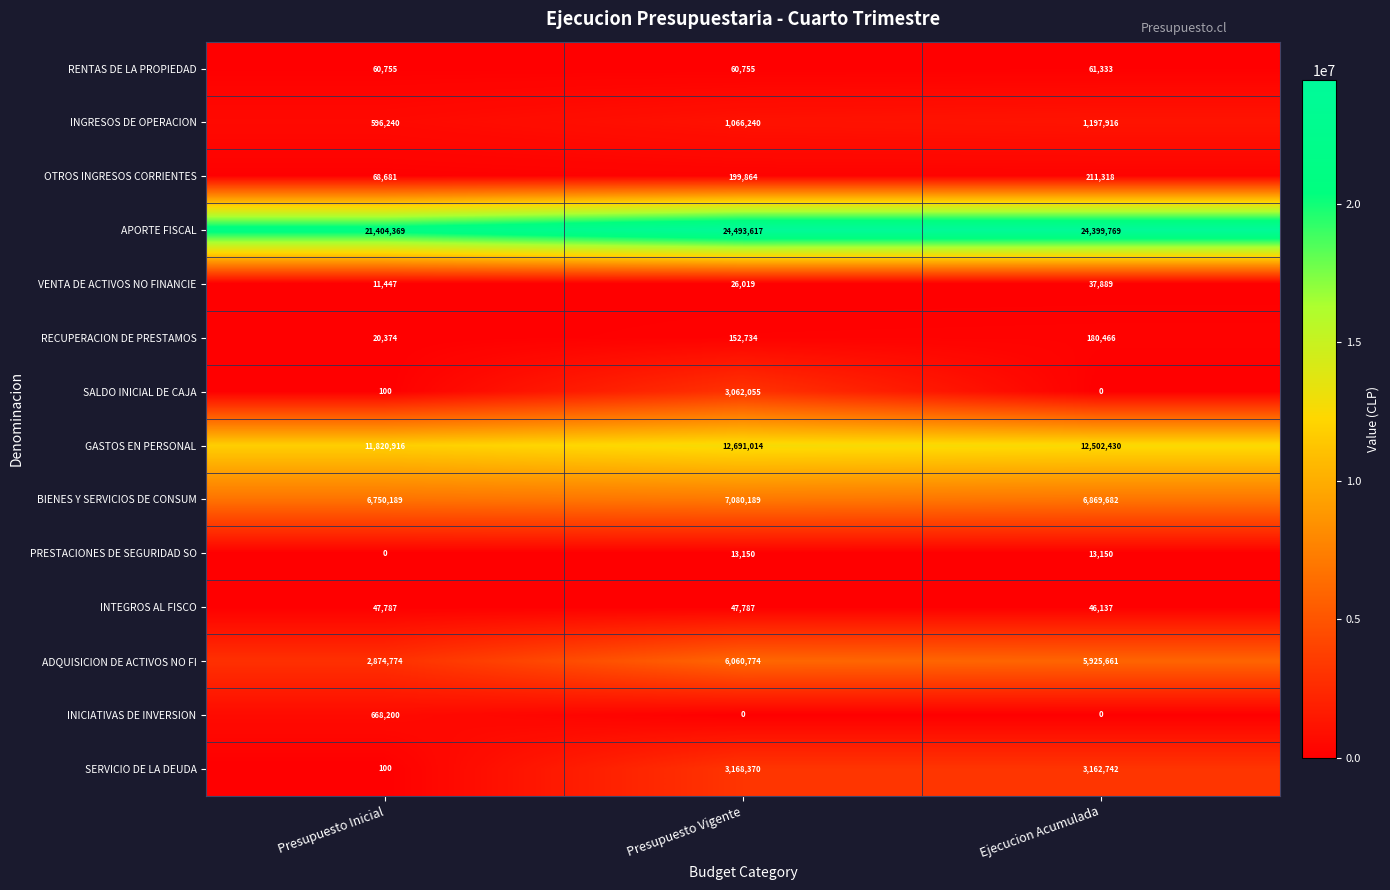

How many series are shown in this chart?

14